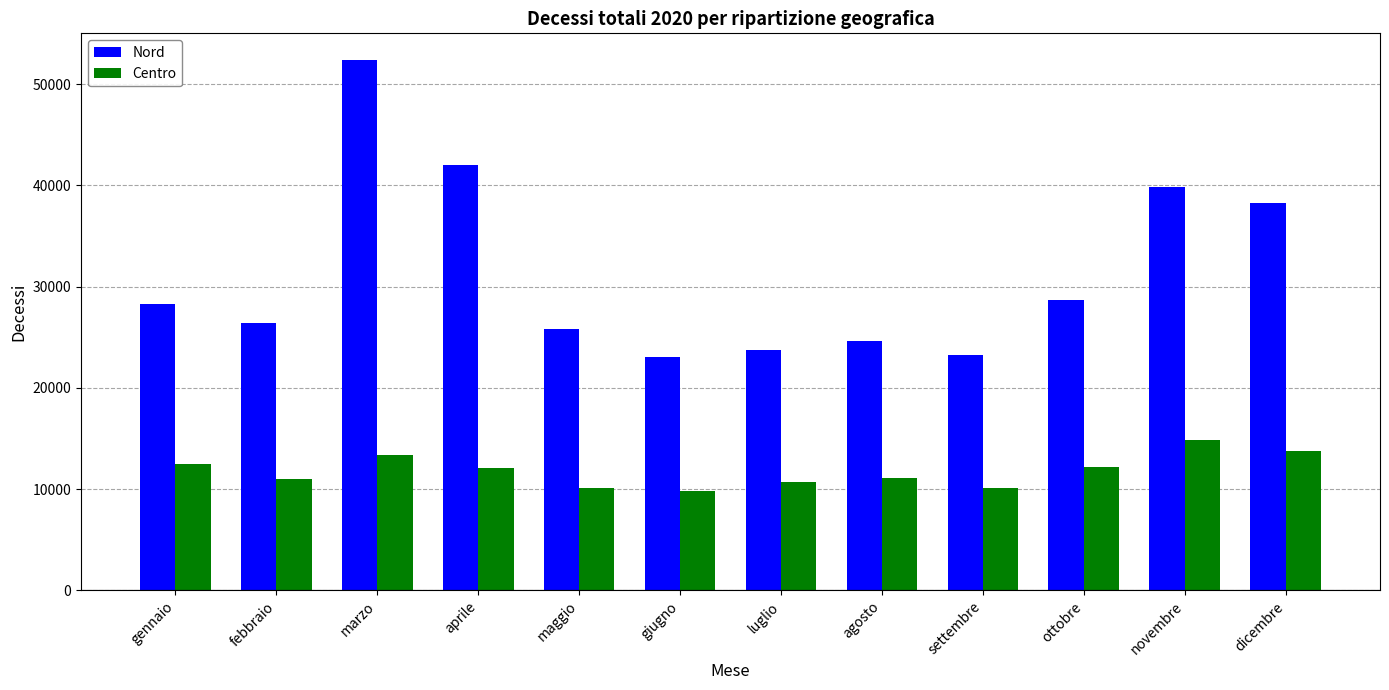

How many data points in Nord are less than 28282?

6